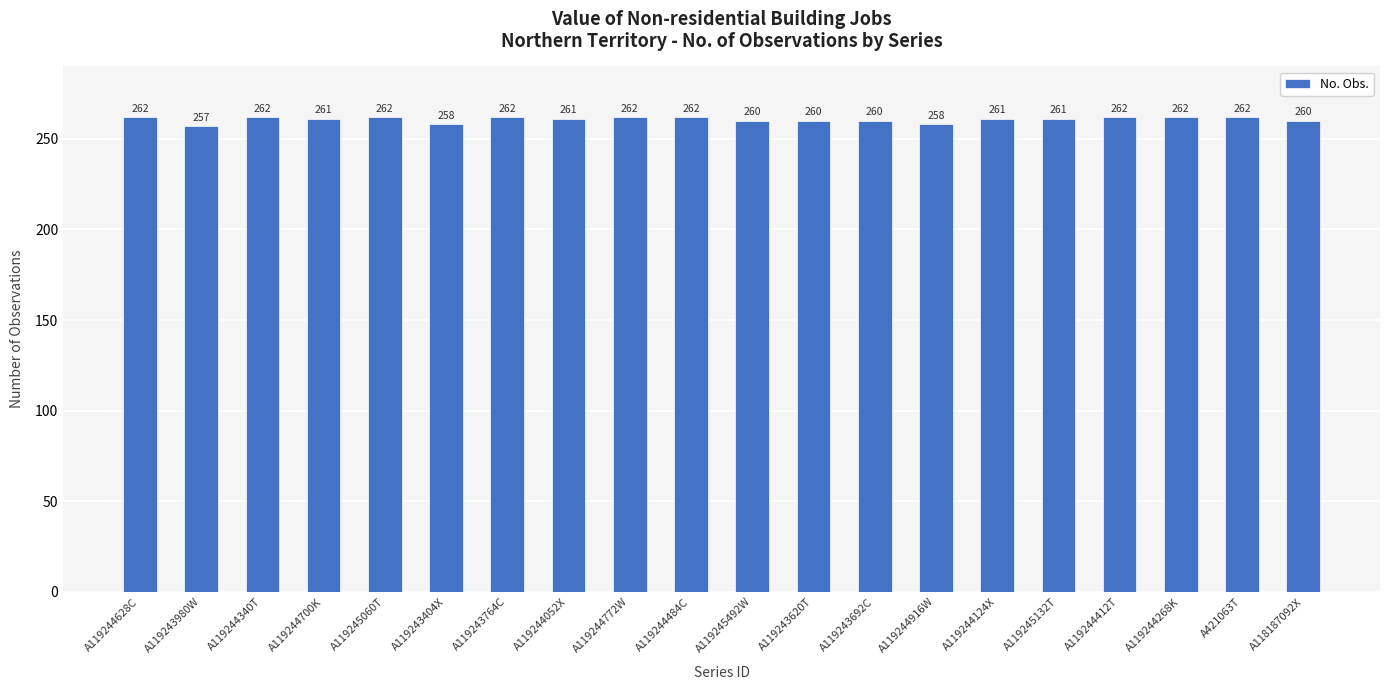

Count the values in the range 260 to 262.

17